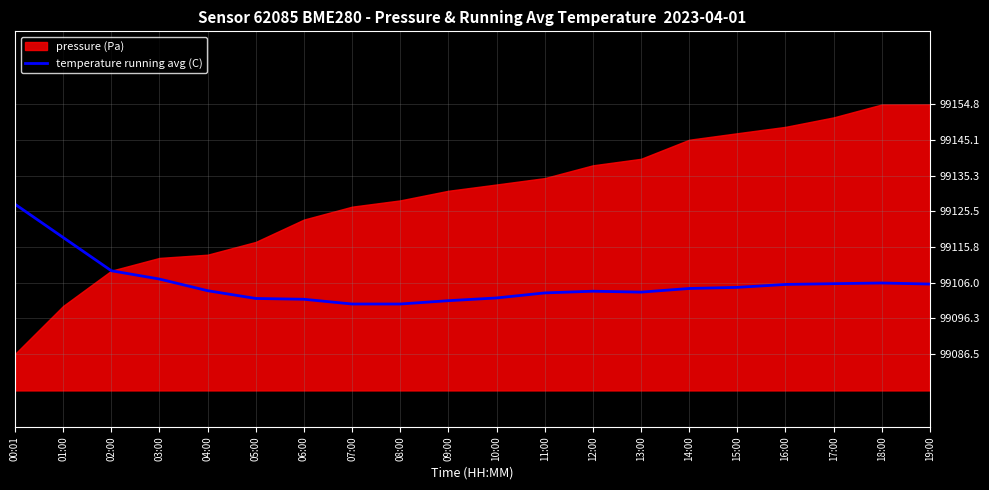

Reading left to right, transcribe all the data shown in this chart.

00:01=99127.5	01:00=99118.4	02:00=99109.3	03:00=99107.0	04:00=99103.8	05:00=99101.7	06:00=99101.5	07:00=99100.2	08:00=99100.2	09:00=99101.1	10:00=99101.8	11:00=99103.2	12:00=99103.7	13:00=99103.4	14:00=99104.4	15:00=99104.7	16:00=99105.5	17:00=99105.7	18:00=99105.9	19:00=99105.6